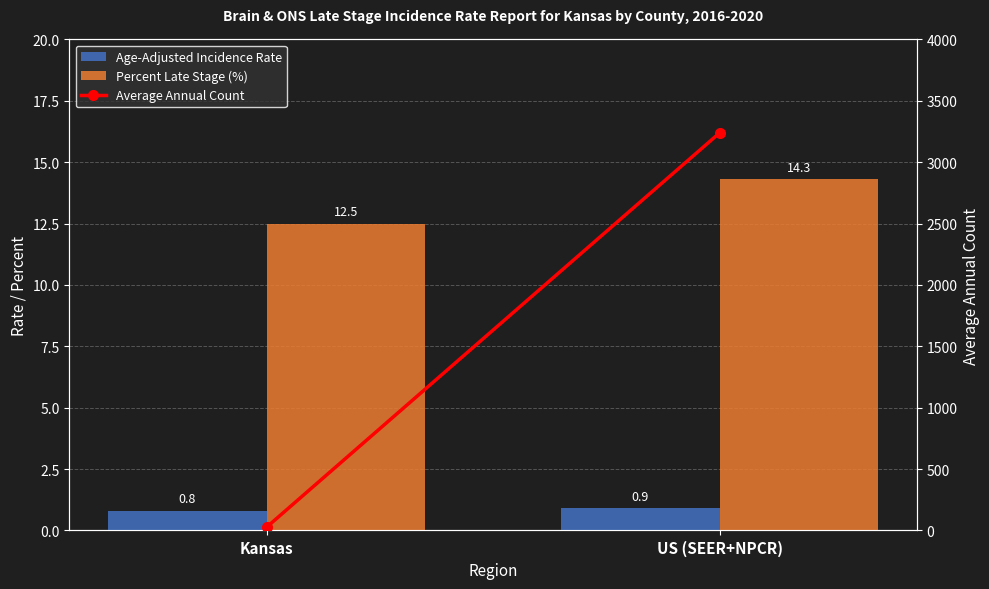

What is the highest value of the Age-Adjusted Incidence Rate series?

0.9